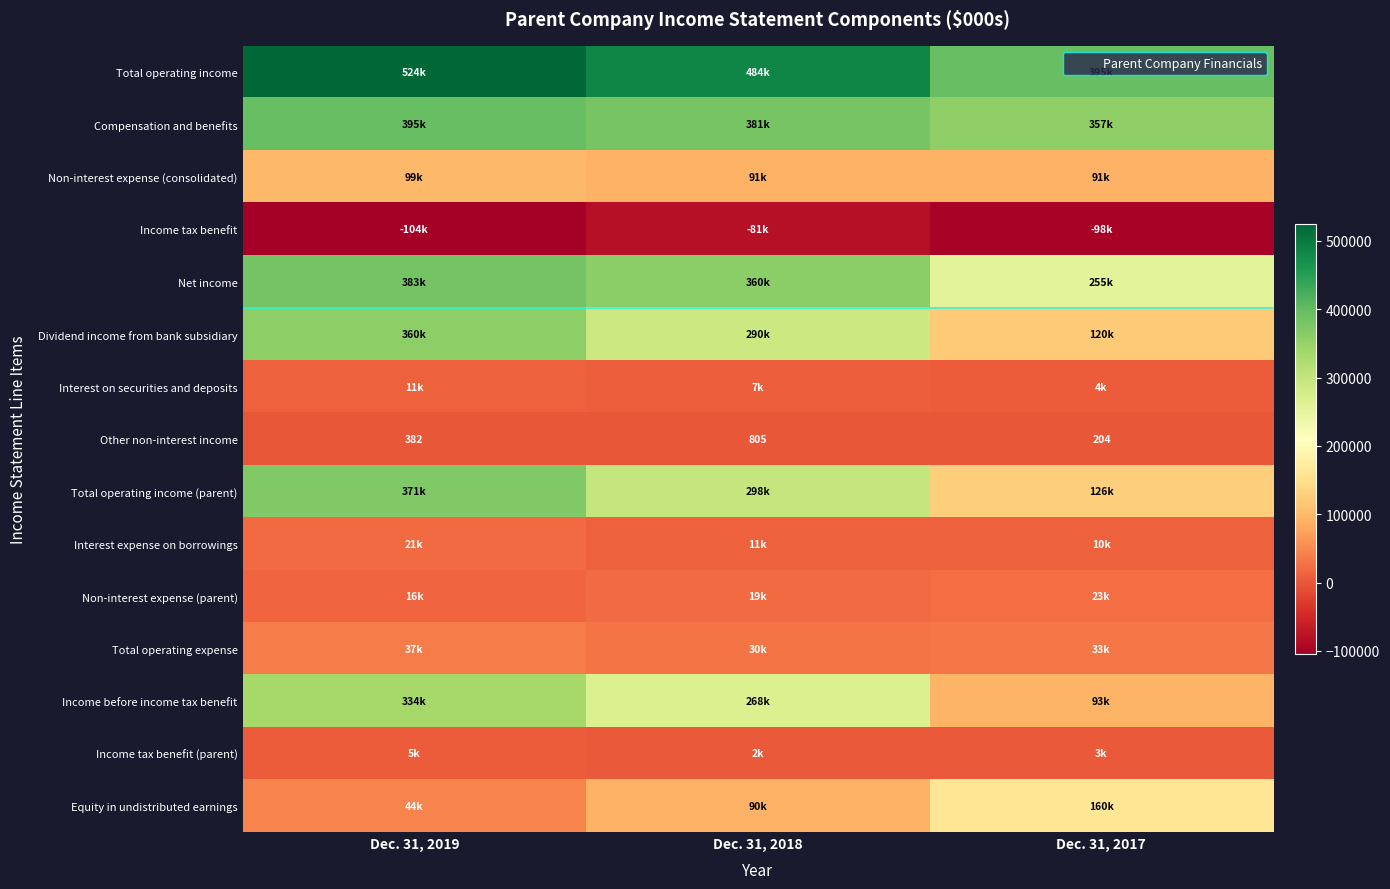

What is the average value of the Income before income tax benefit series?

231756